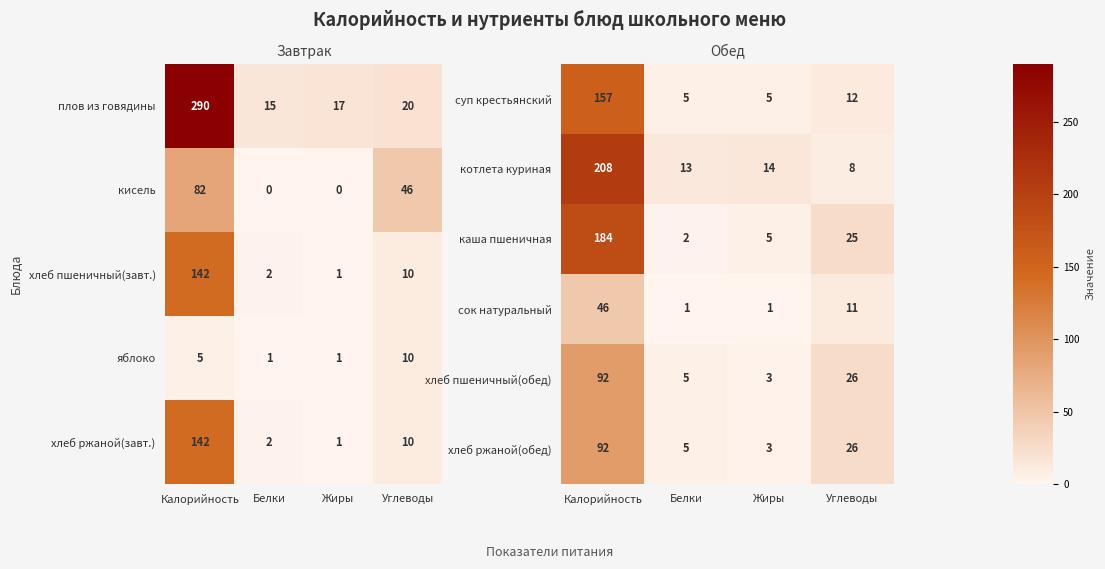

At which label does хлеб пшеничный(обед) reach its minimum?

Жиры